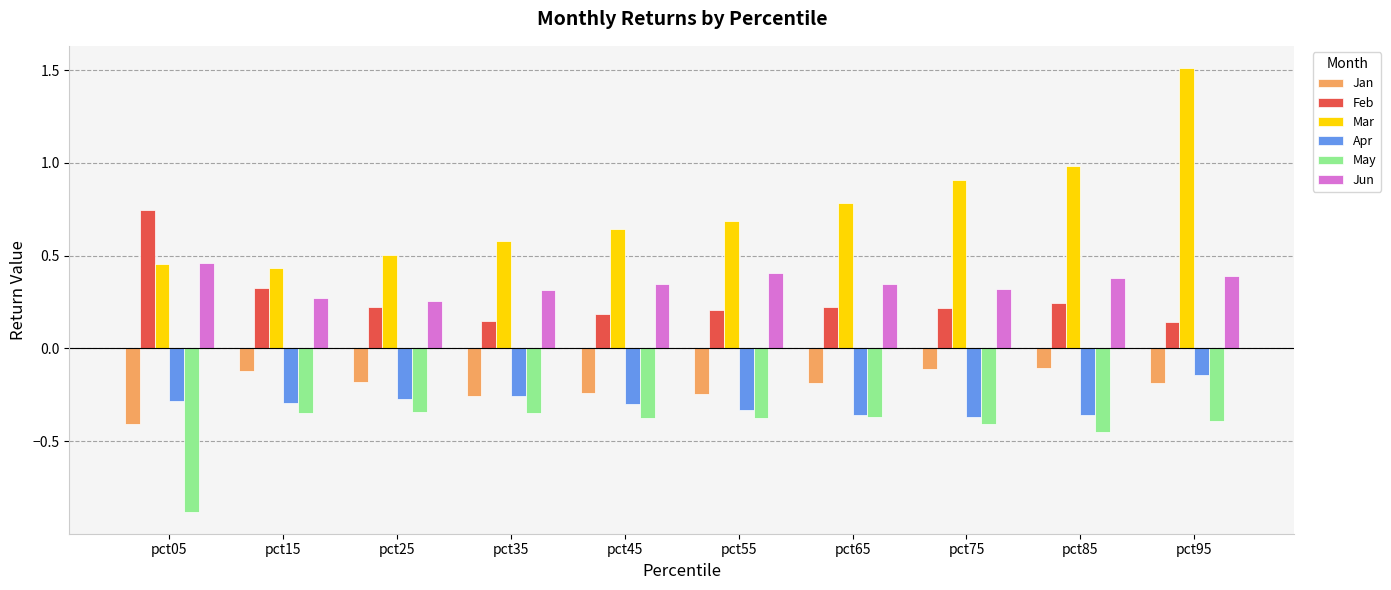

At how many categories does at least one series exceed 0?

10